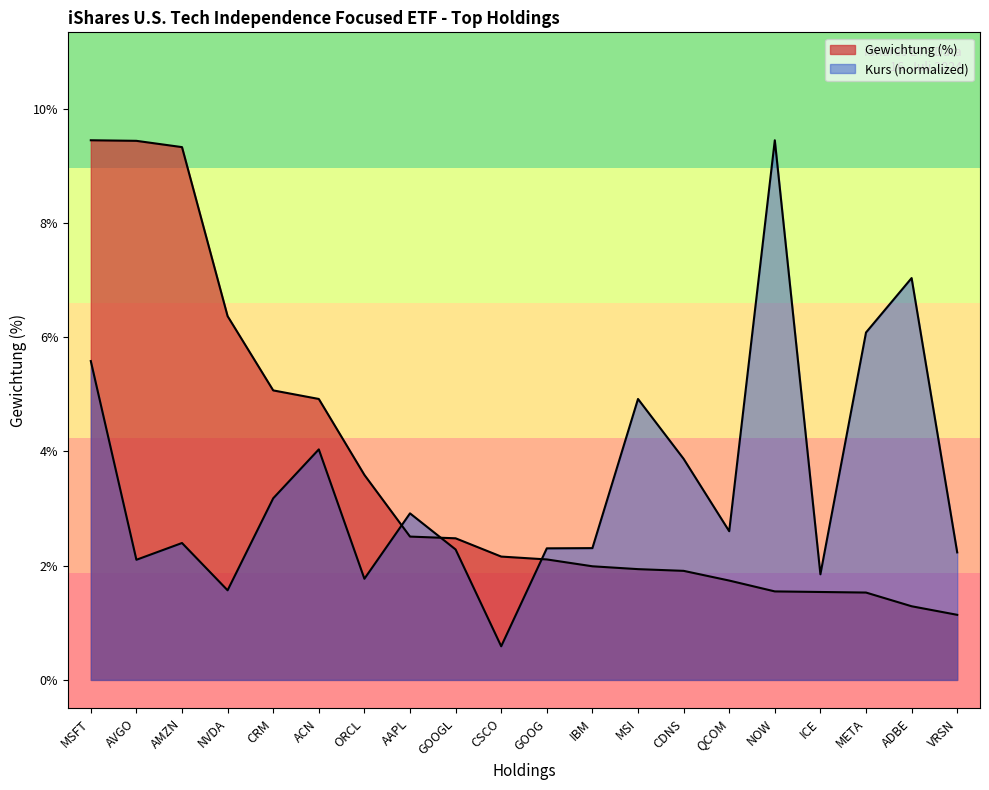

What is the label of the 20th point from the right?

MSFT